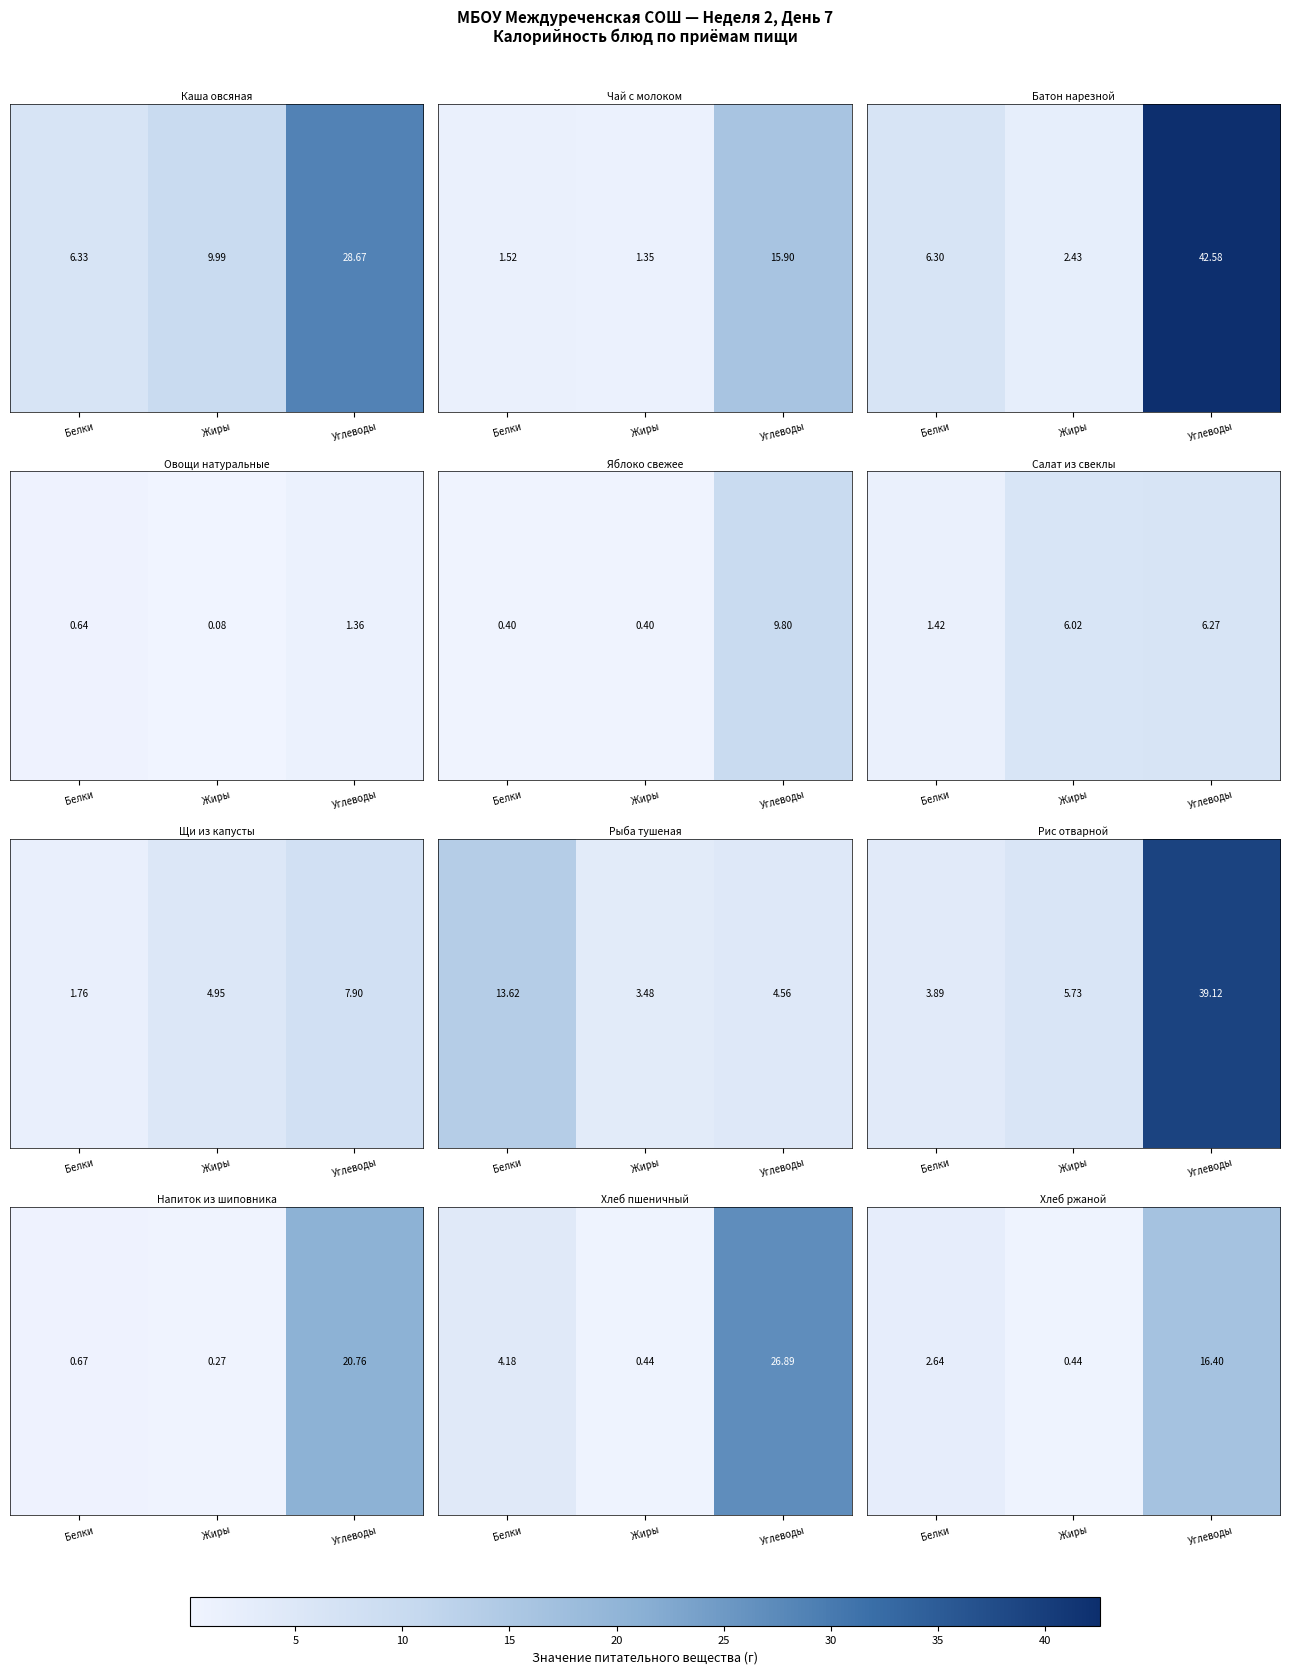

What is the difference between the maximum and second lowest values?

13.8